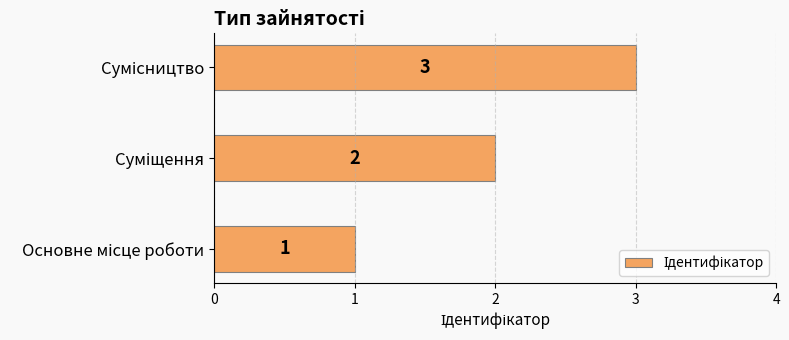

What is the sum of all values?

6